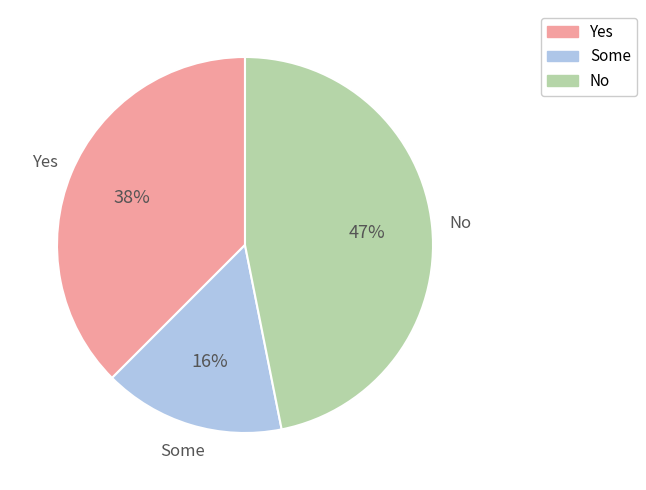

Which slice is the largest?

No